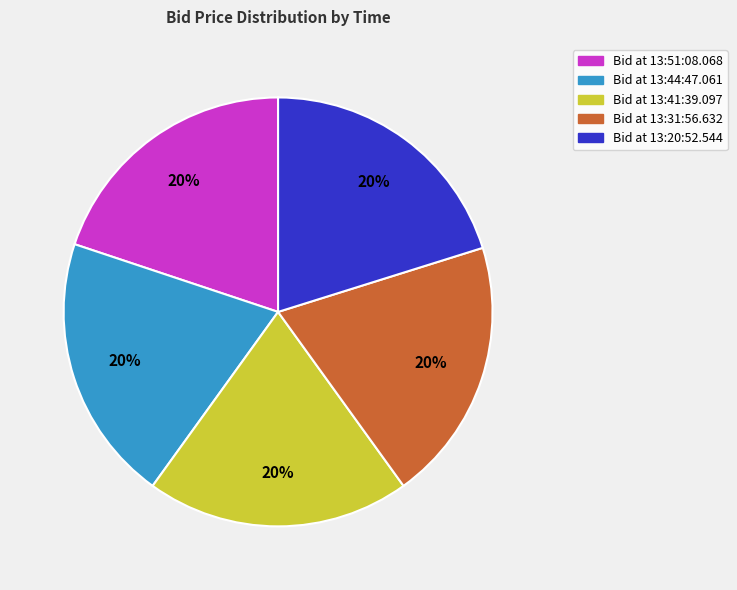

To the nearest percent, what is the average slice percentage?

20%